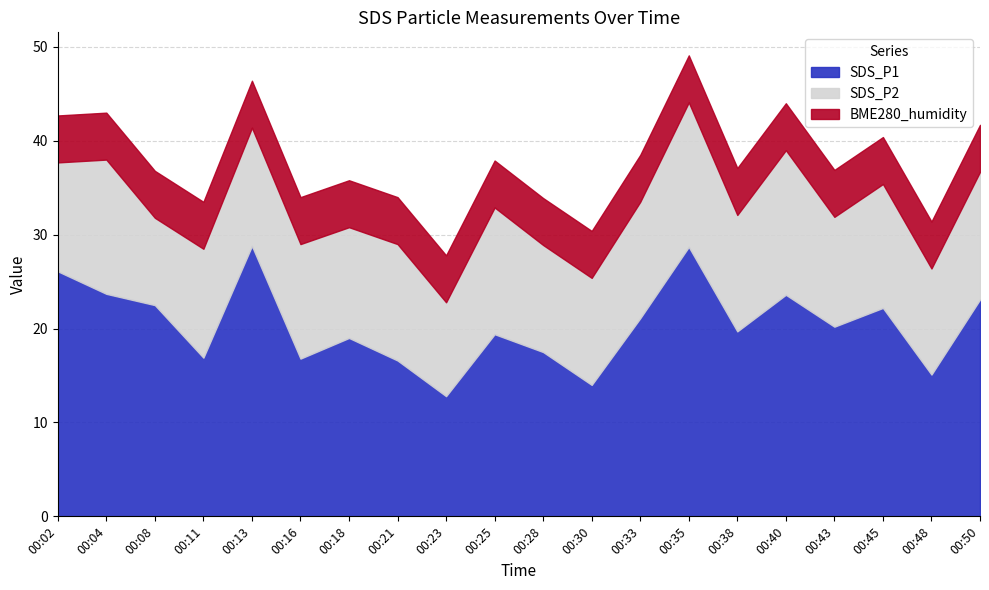

What is the highest value of the SDS_P1 series?

28.8